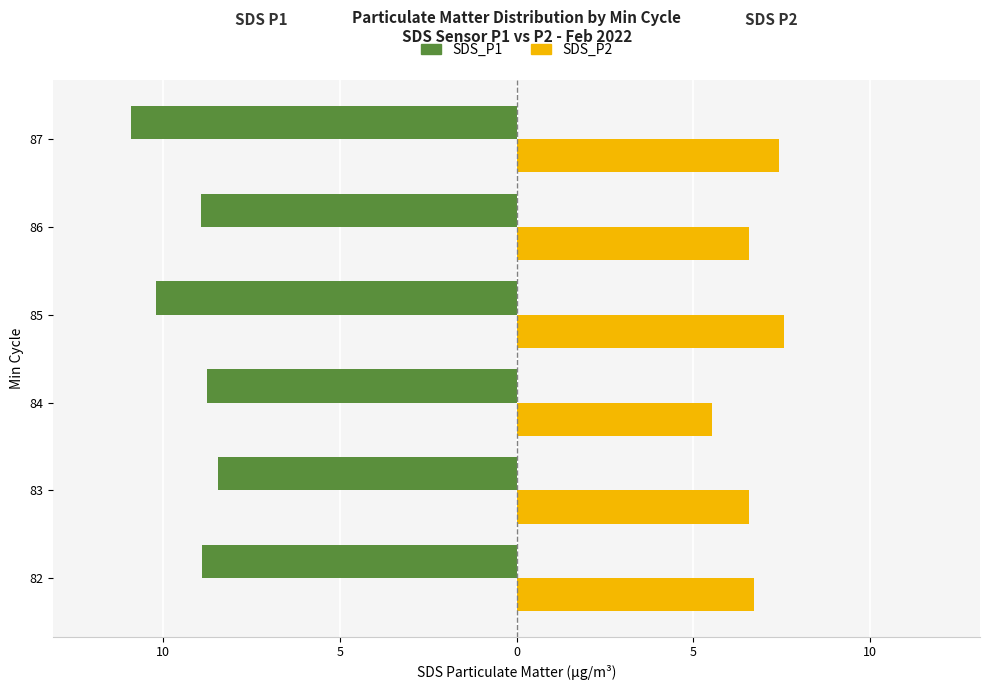

Reading left to right, extract all data points from this chart.

SDS_P1: -8.9	-8.5	-8.8	-10.2	-8.9	-10.9
SDS_P2: 6.7	6.6	5.5	7.6	6.6	7.4